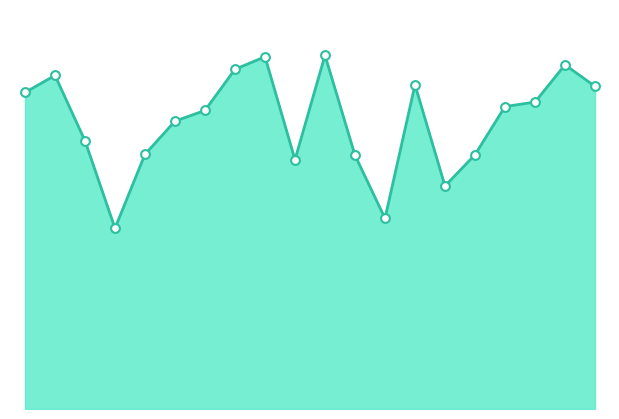

Which series has the largest total across all categories?

score_line